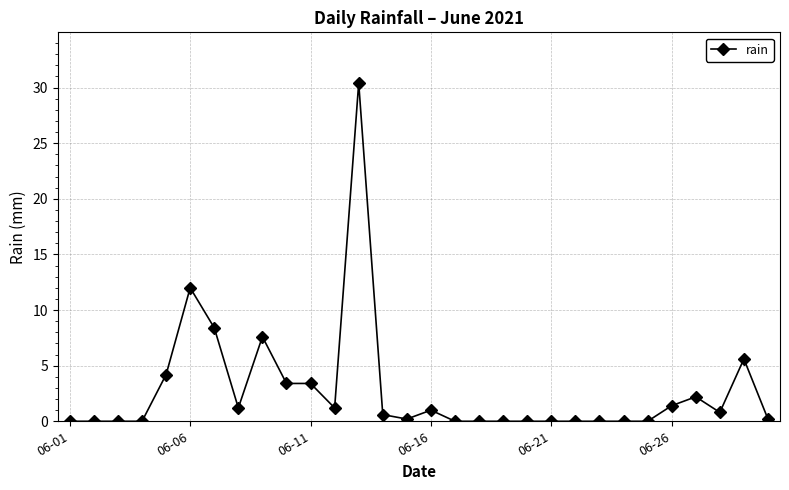

What is the maximum value shown in the chart?

30.4